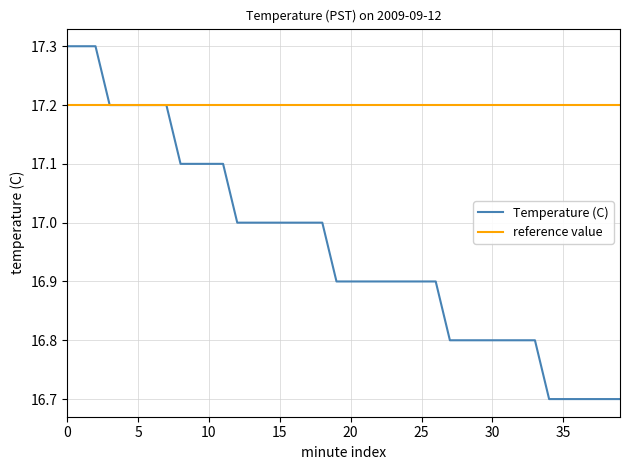

What is the maximum value for reference value?

17.2